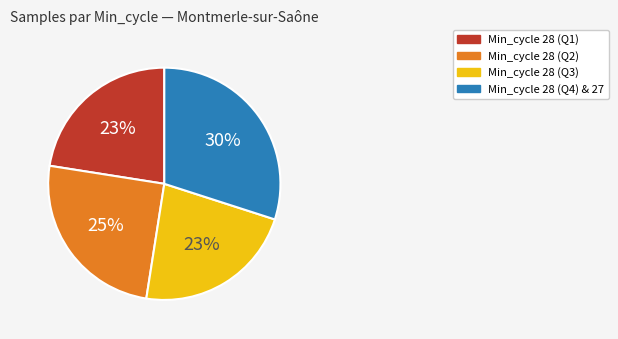

How many slices are in this pie chart?

4